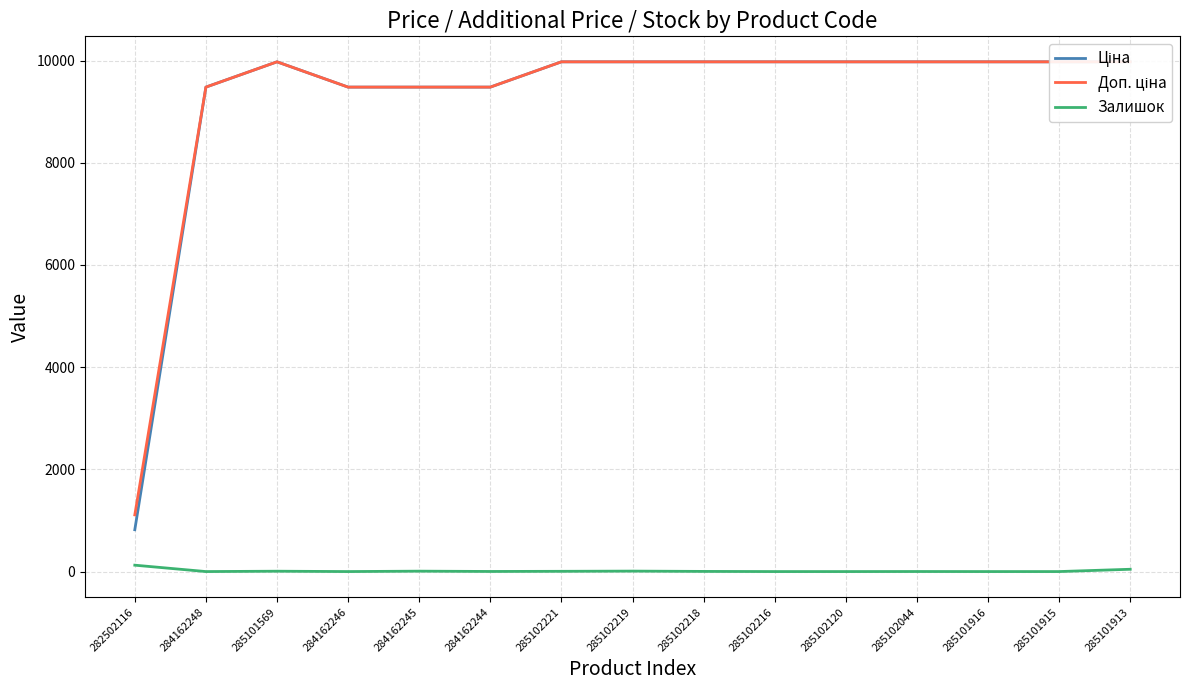

Where does the Ціна series first go above 9974?

285101569